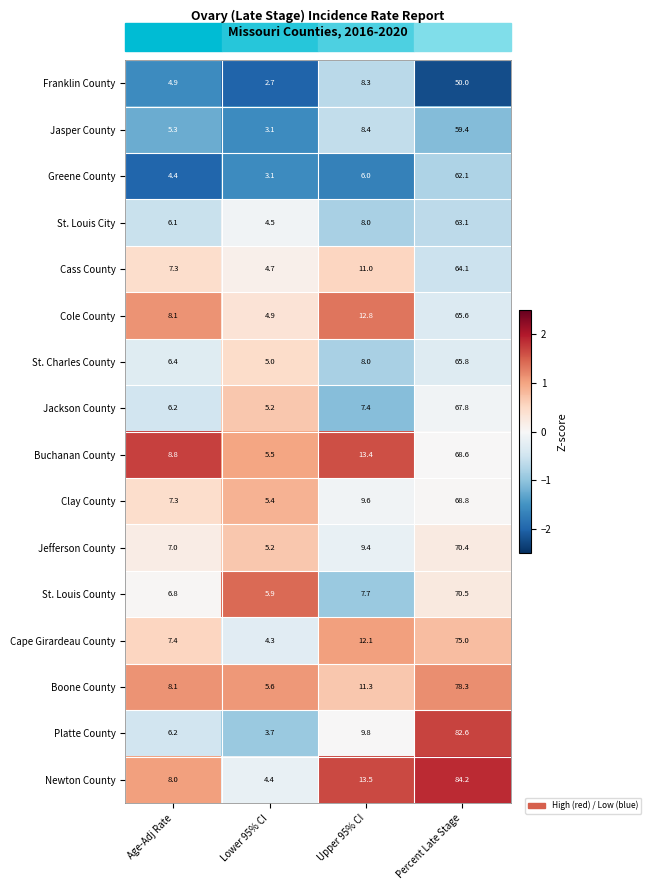

How many values in the Cass County series are below 11?

2